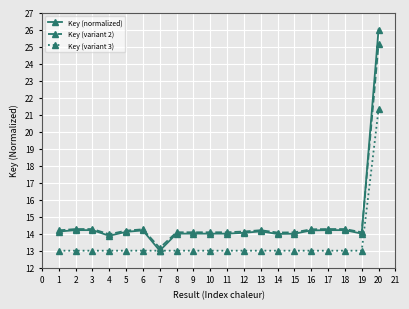

How many categories are shown in the chart?

20